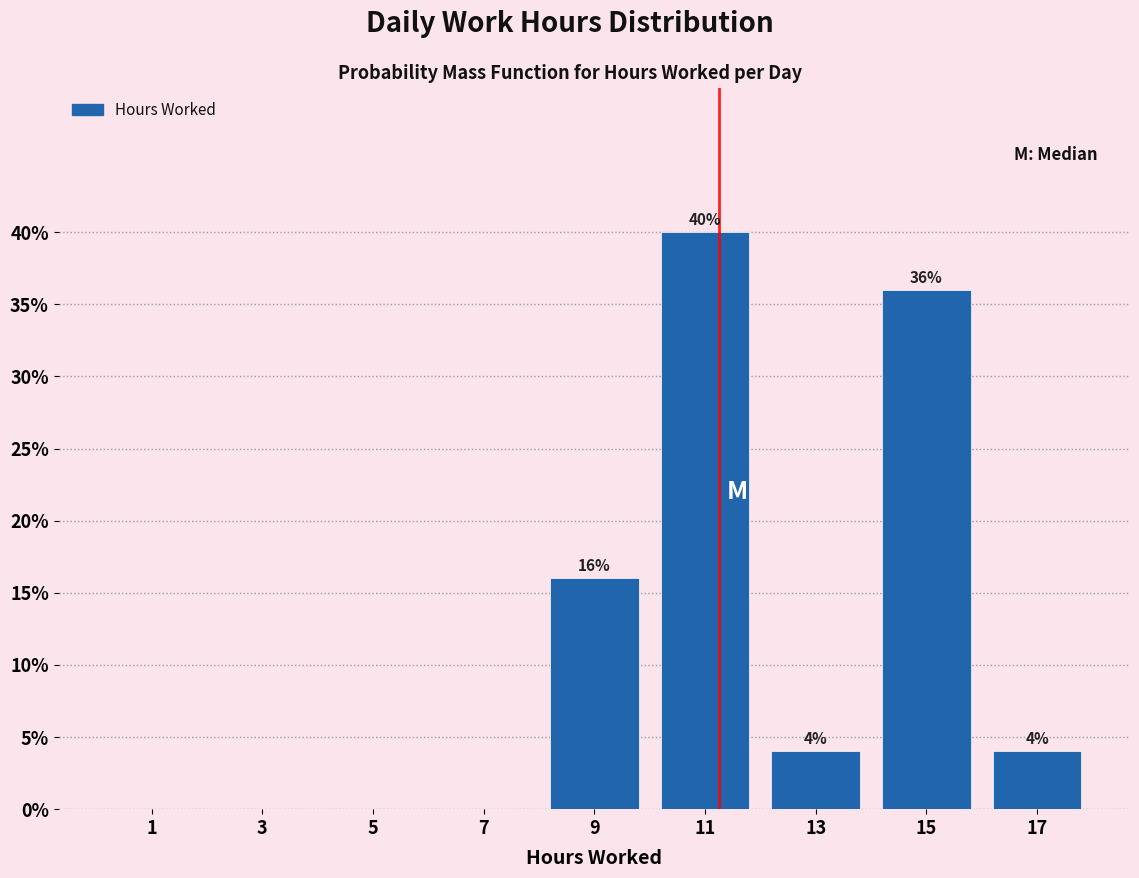

Over which range of the x-axis is the bar tallest?

10 to 12